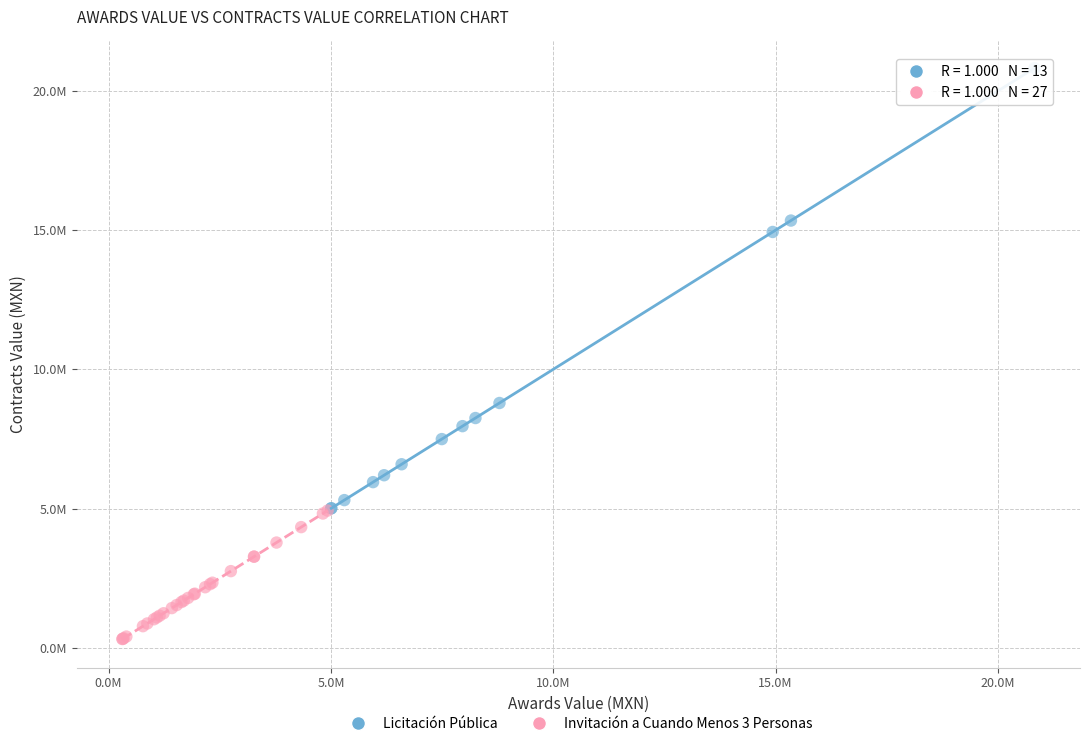

What are all the series names shown in the legend?

Licitación Pública, Invitación a Cuando Menos 3 Personas